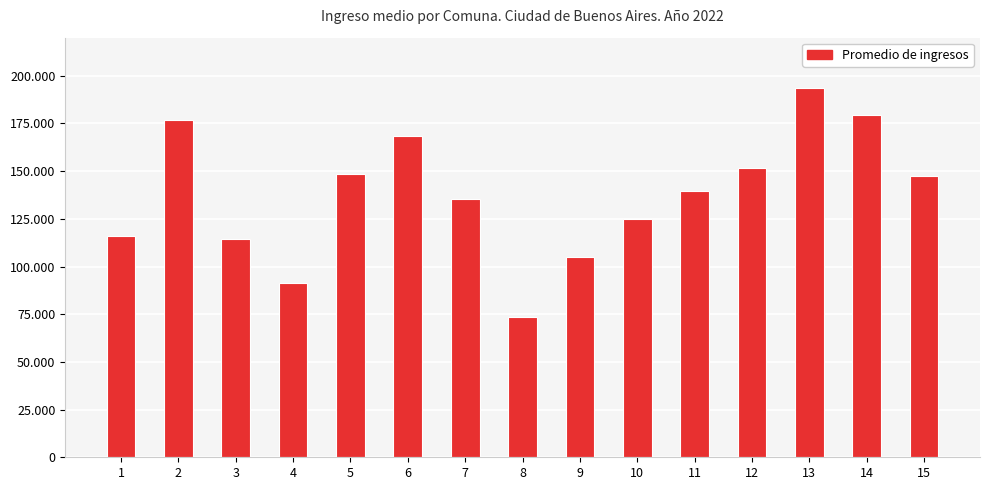

Does the chart contain any negative values?

No